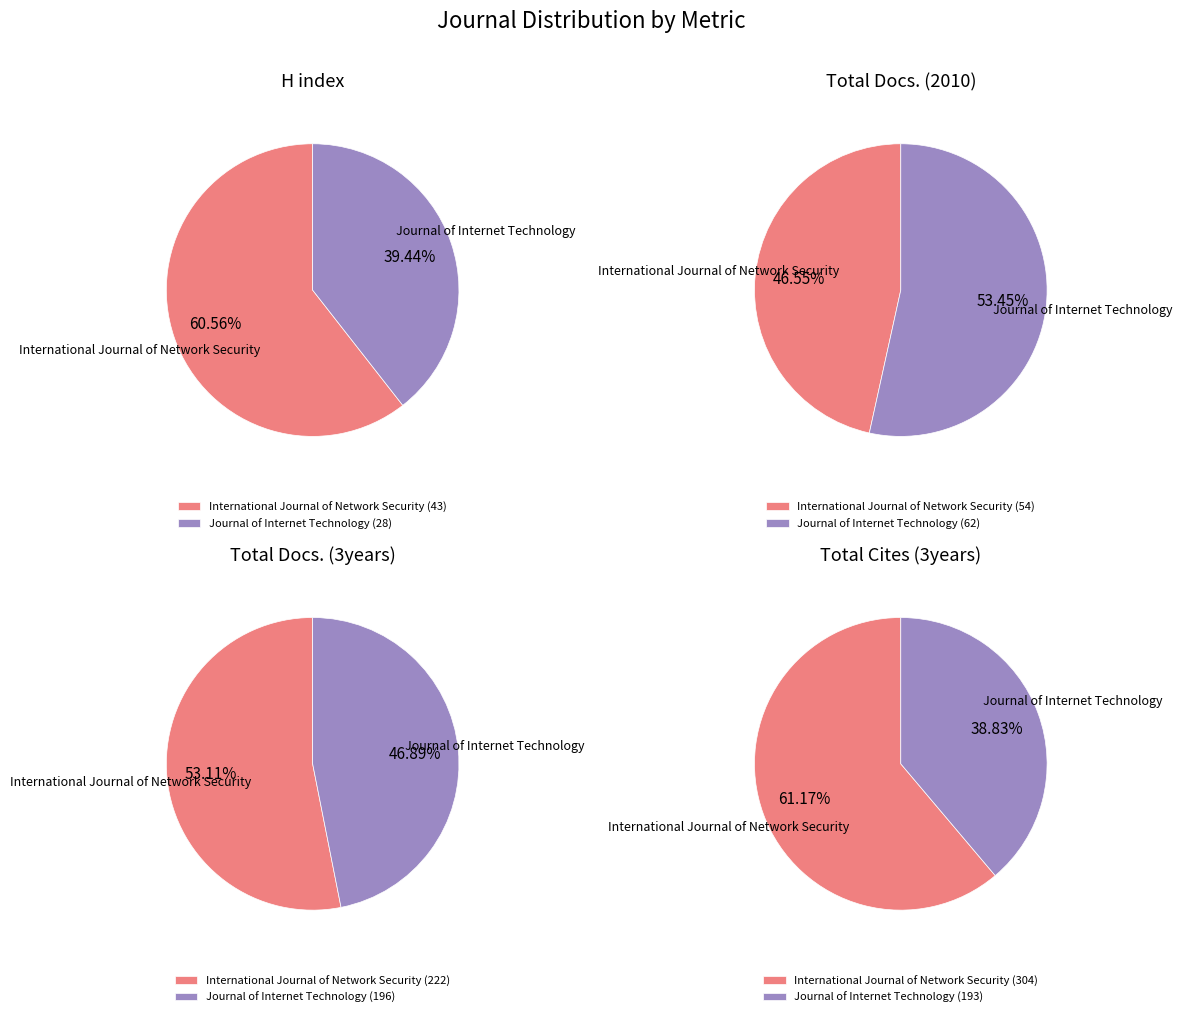

To the nearest percent, what percentage of the pie is Journal of Internet Technology?

39%